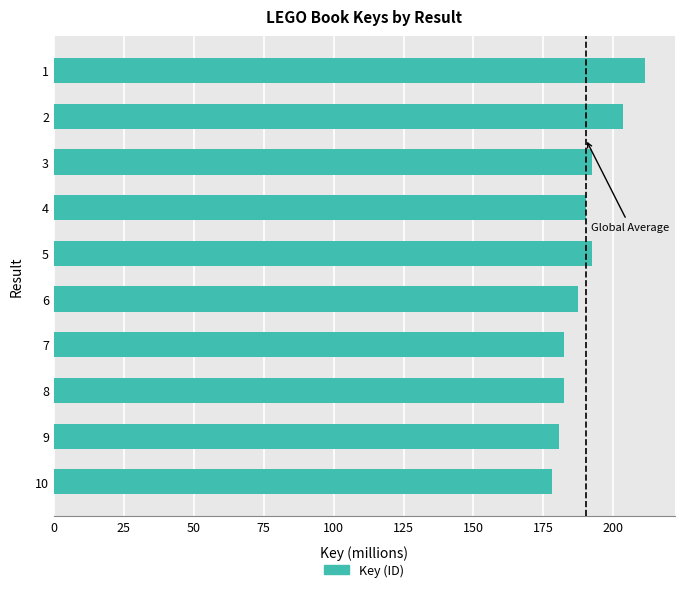

What is the difference between the values at 5 and 6?

4.9